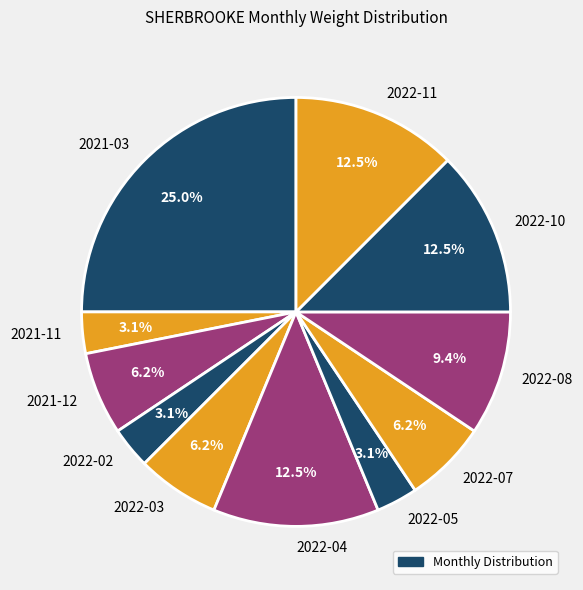

What percentage is NOT represented by 2022-10?

87.5%